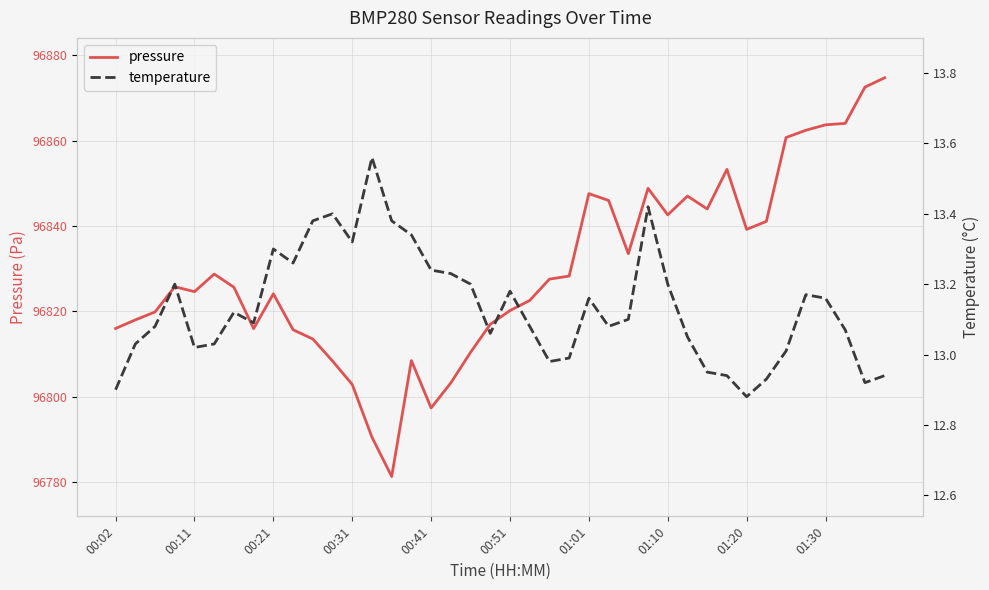

What is the sum of all pressure values?

3873186.4